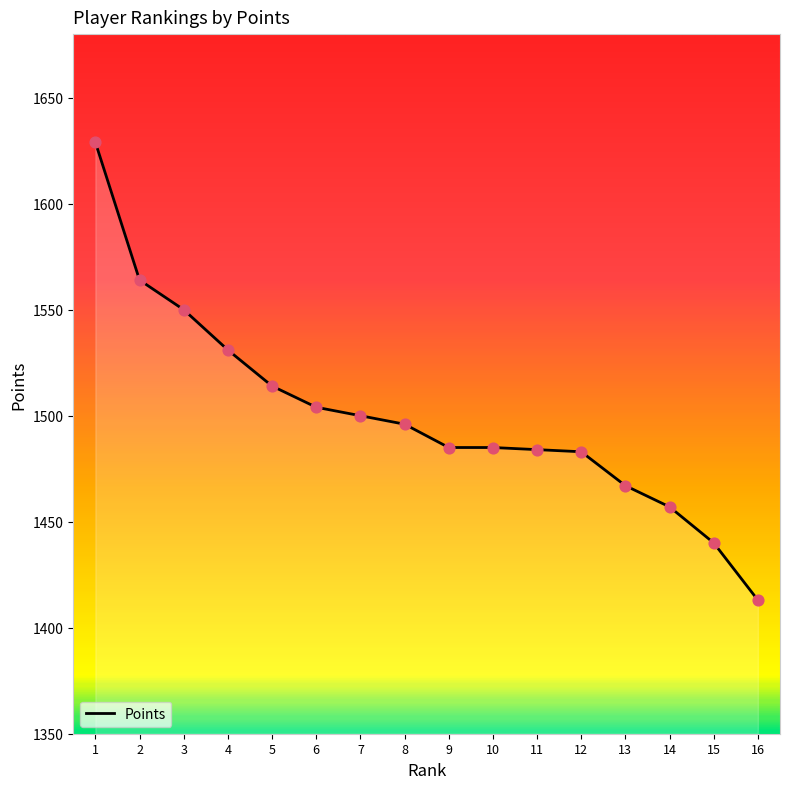

What is the ratio of the value at 12 to the value at 4?

1.0